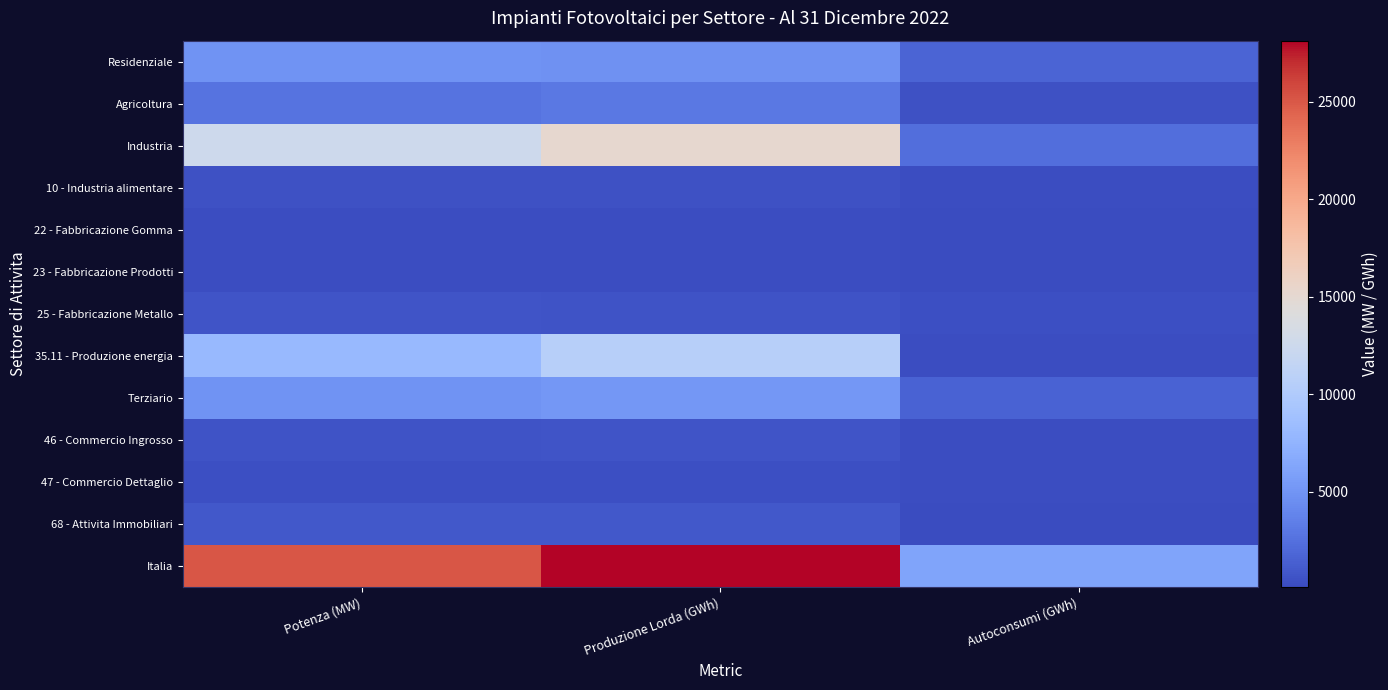

At how many categories does at least one series exceed 16569?

2